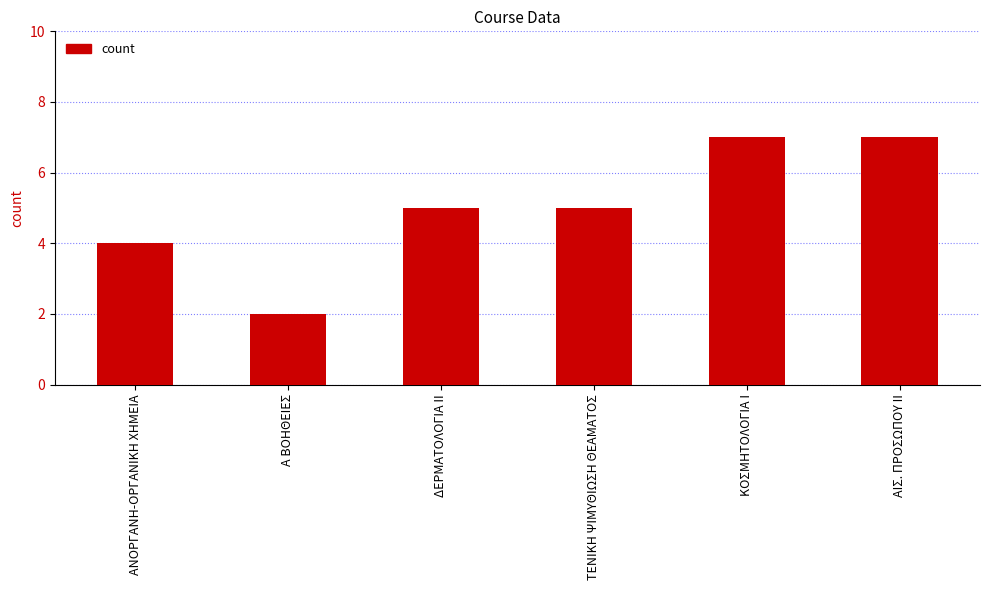

What position from the left is ΑΙΣ. ΠΡΟΣΩΠΟΥ ΙΙ?

6